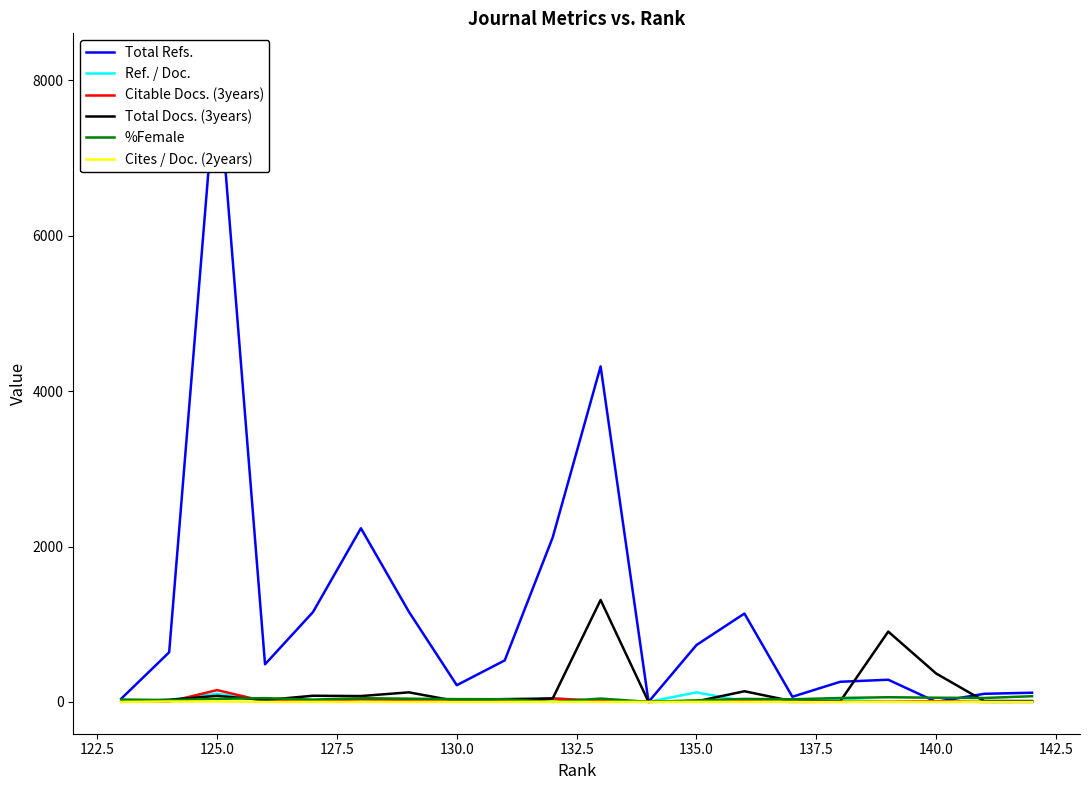

Does the chart display data point markers on the line(s)?

No